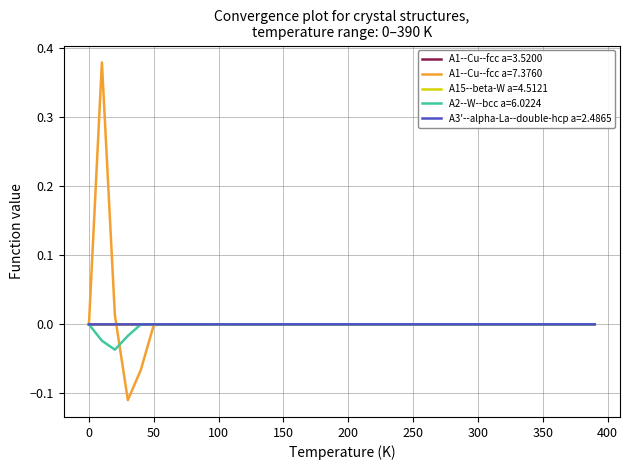

Which series has the largest range (max minus min)?

A1--Cu--fcc a=7.3760